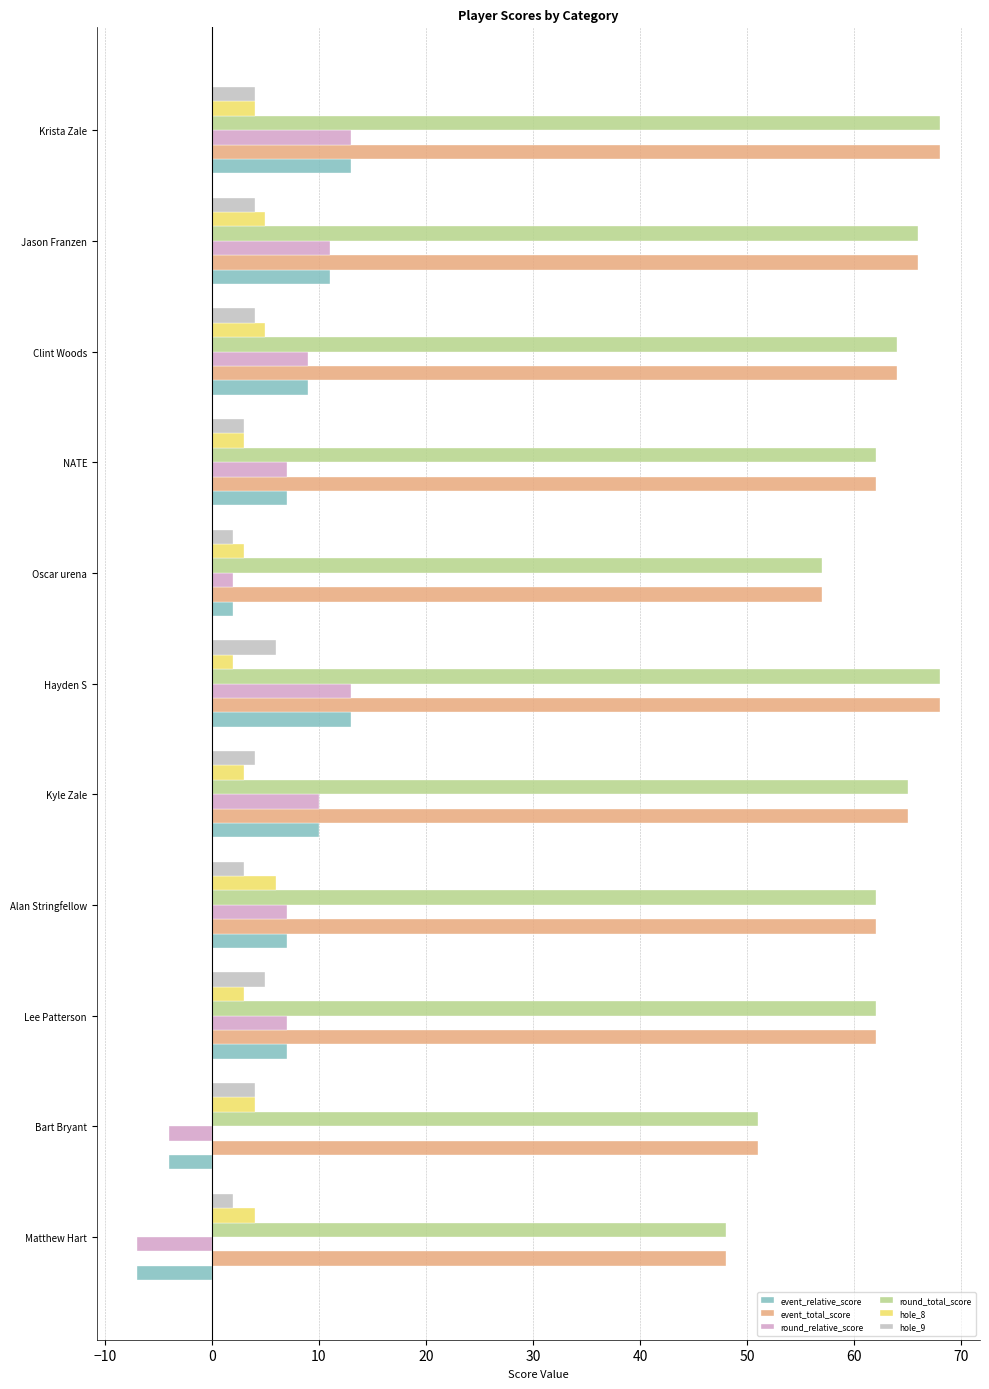

What is the minimum value shown in the chart?

-7